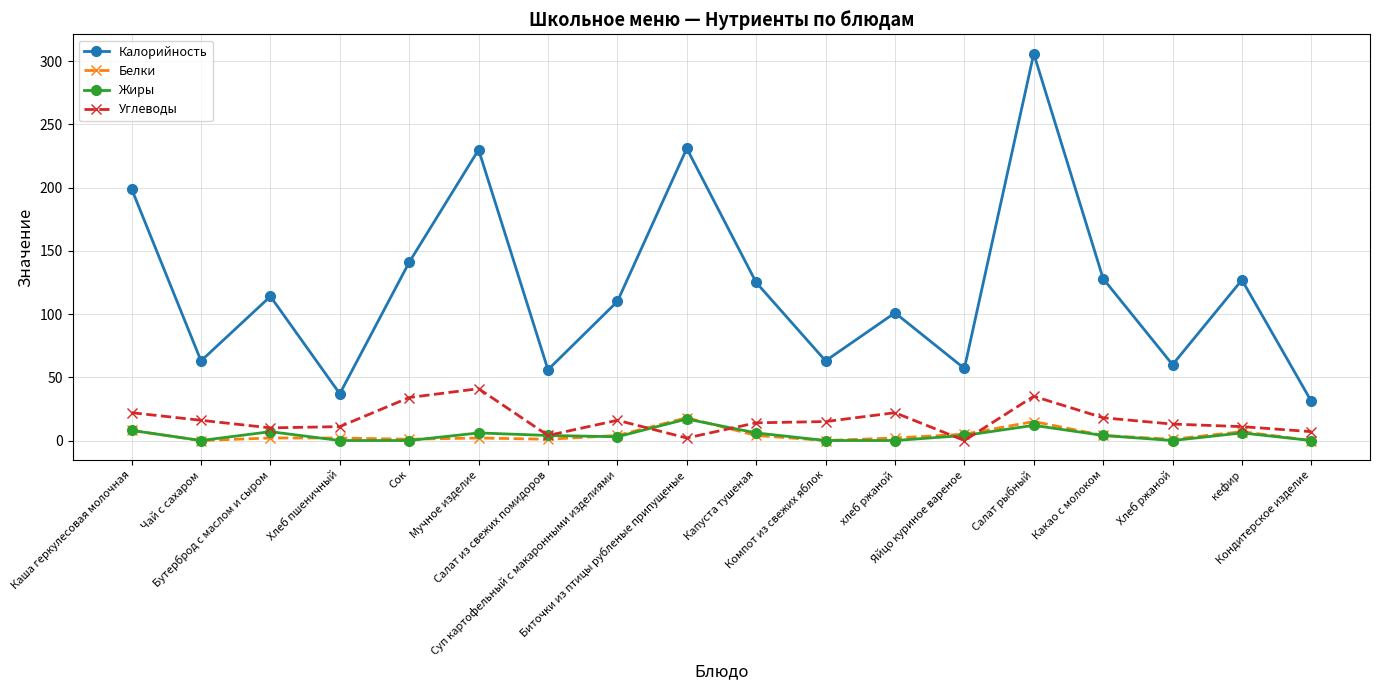

What is the highest value of the Углеводы series?

41